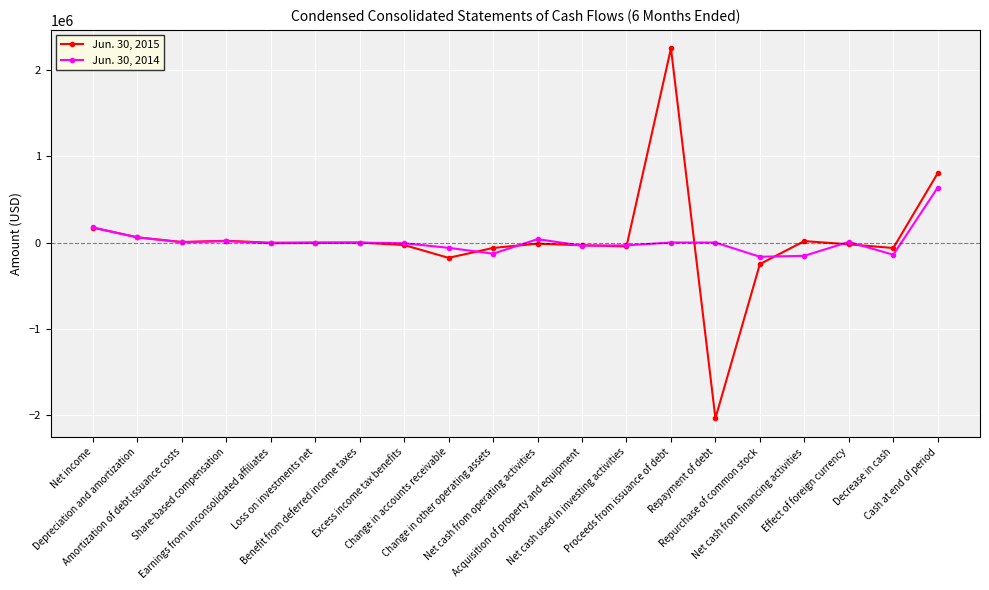

Rank the series by their average value, from highest to lowest.

Jun. 30, 2015, Jun. 30, 2014